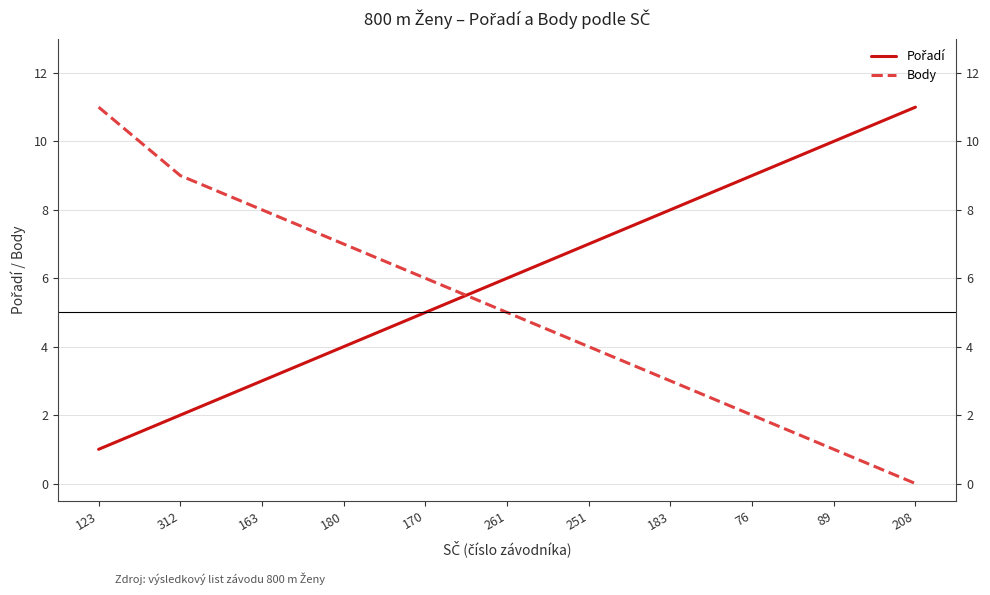

Which series has the largest range (max minus min)?

Body